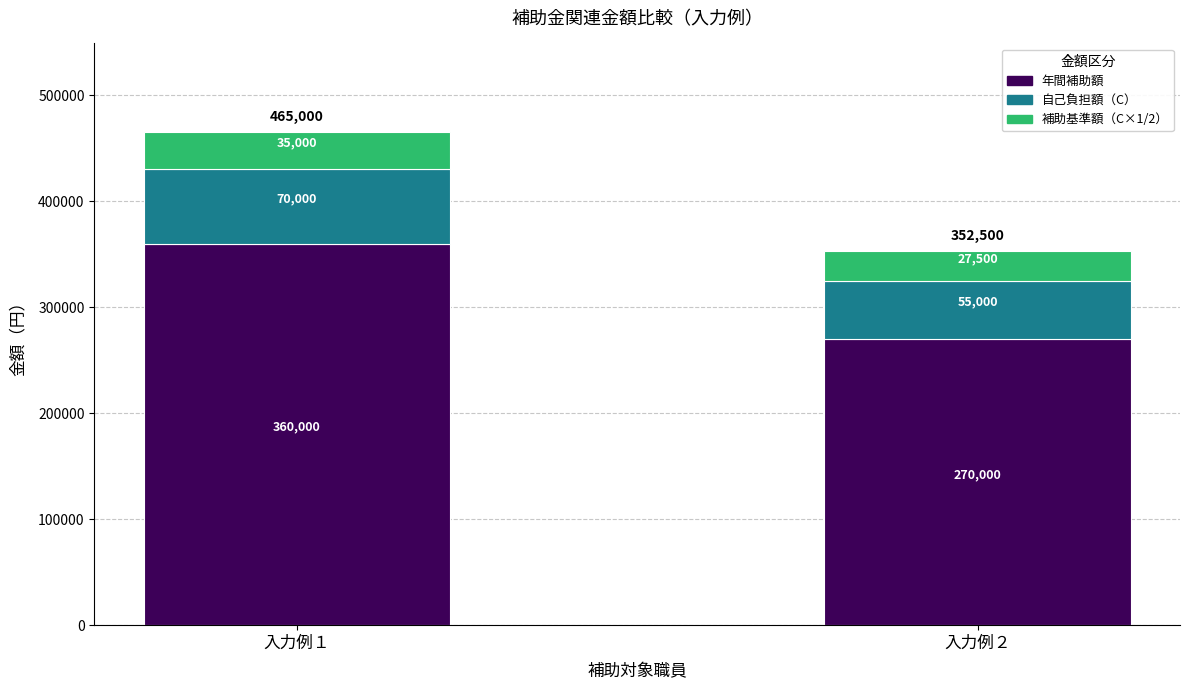

What is the total value across all series at 入力例１?

465000